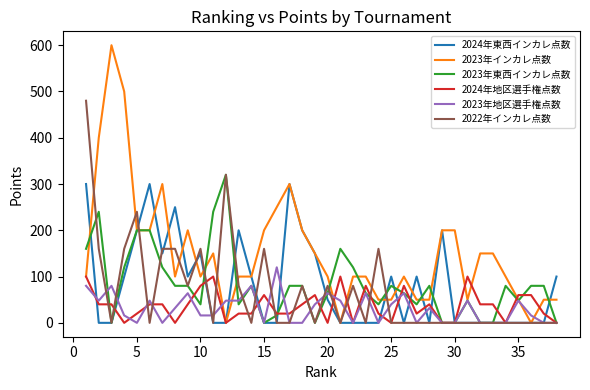

Is this an area chart (filled region under the line)?

No